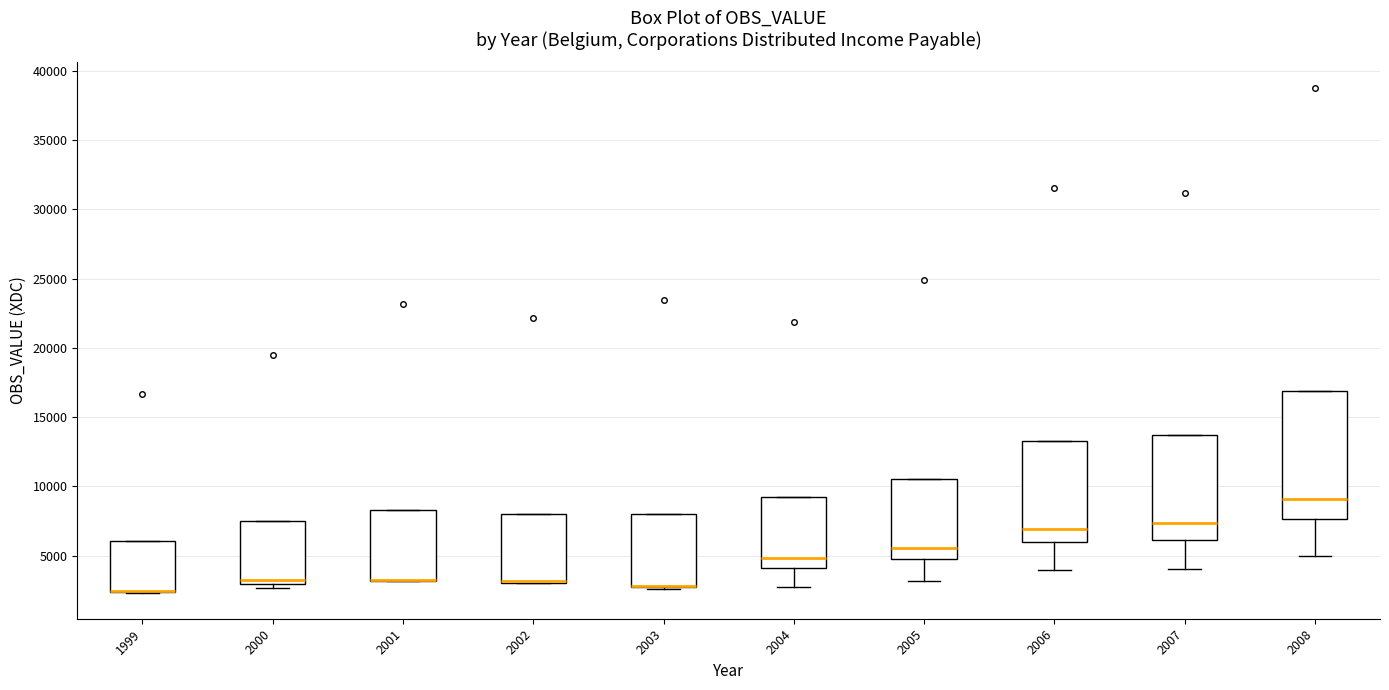

Where does the lower whisker of the box at x = 2007 end on the y-axis? The values are not printed on the chart, so give them approximately, as read against the axis.

4000